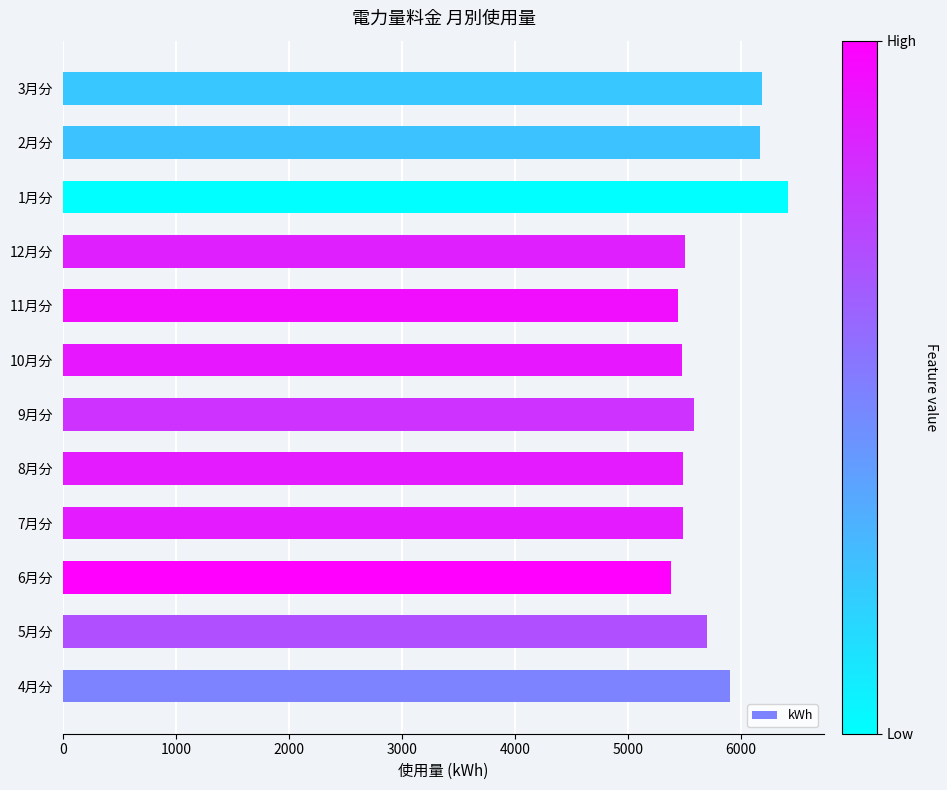

What is the difference between the values at 5月分 and 1月分?

716